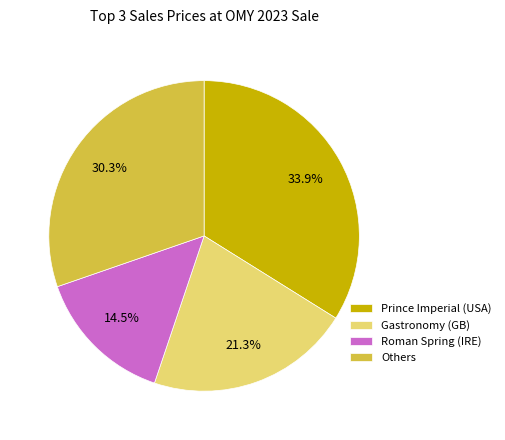

Combined, what portion of the pie is Roman Spring (IRE) and Gastronomy (GB)?

35.8%